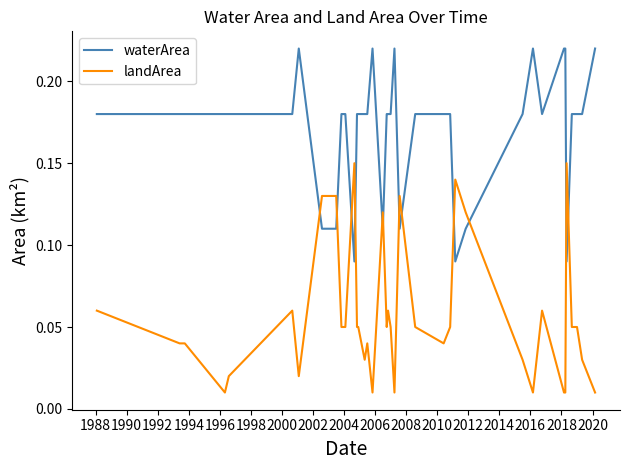

Which series has the largest range (max minus min)?

landArea